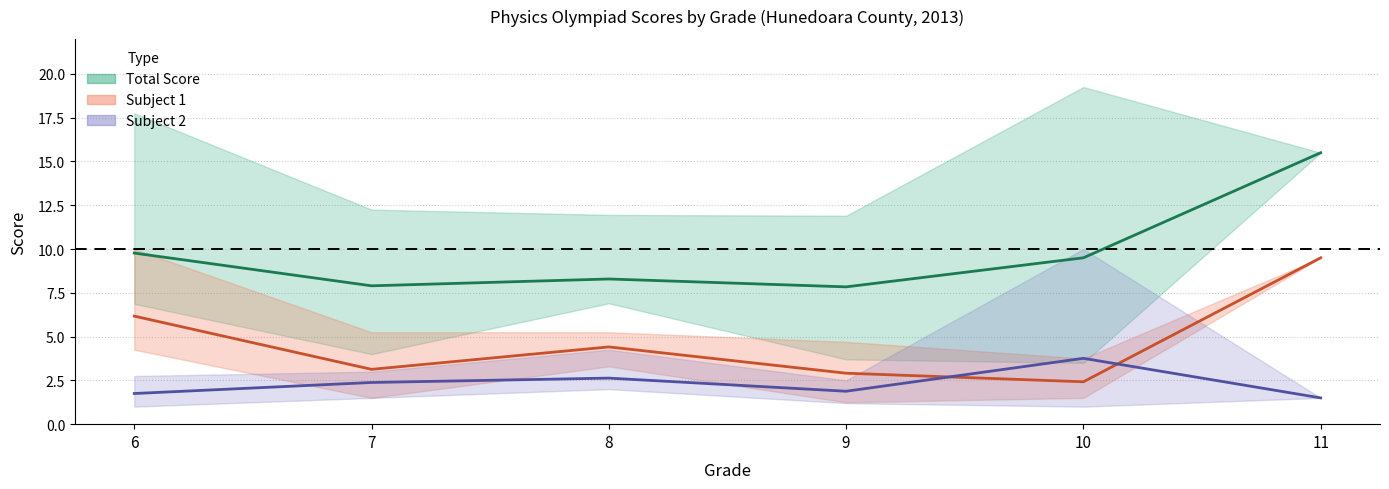

Where is the first local minimum for Subject 1 (mean)?

7